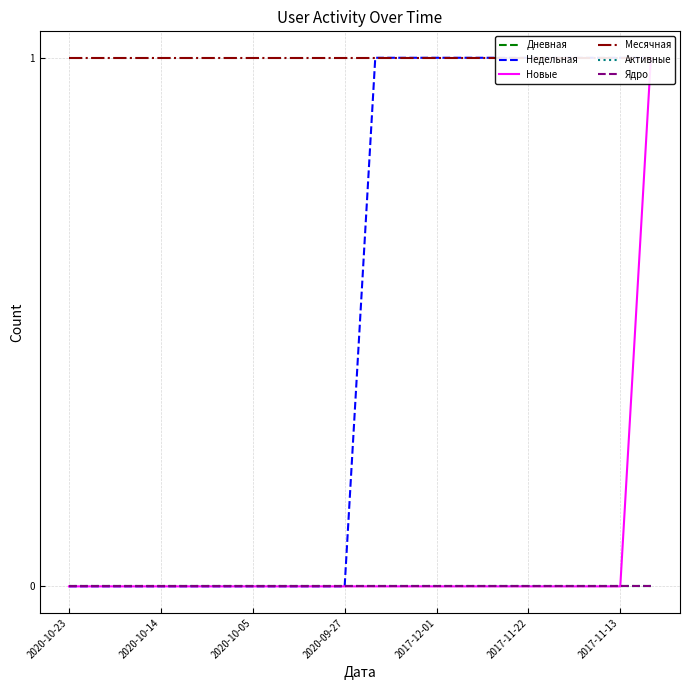

How many lines are shown in the chart?

6